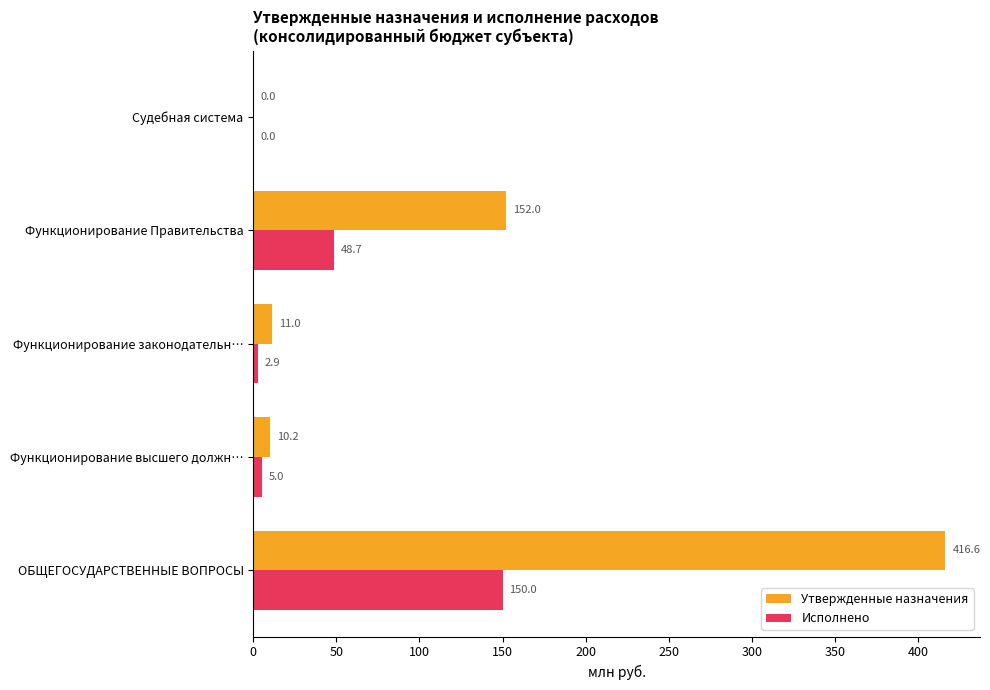

How many positive values does the Исполнено series have?

4